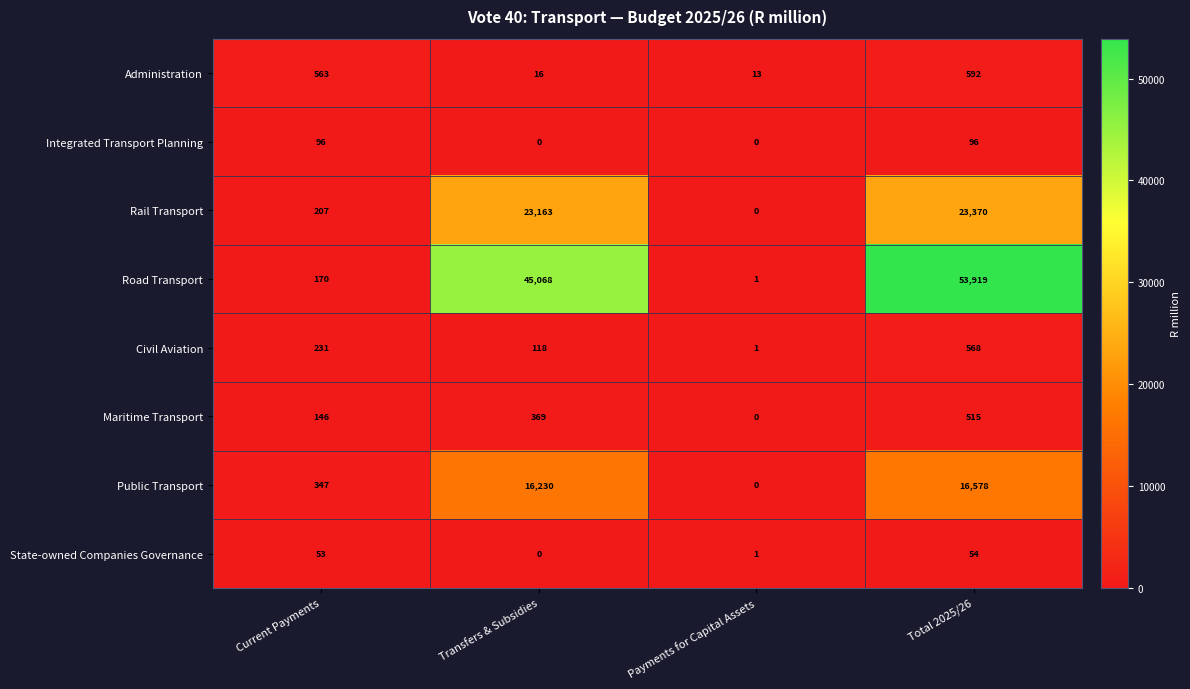

List the series in order of their peak value, highest first.

Road Transport, Rail Transport, Public Transport, Administration, Civil Aviation, Maritime Transport, Integrated Transport Planning, State-owned Companies Governance